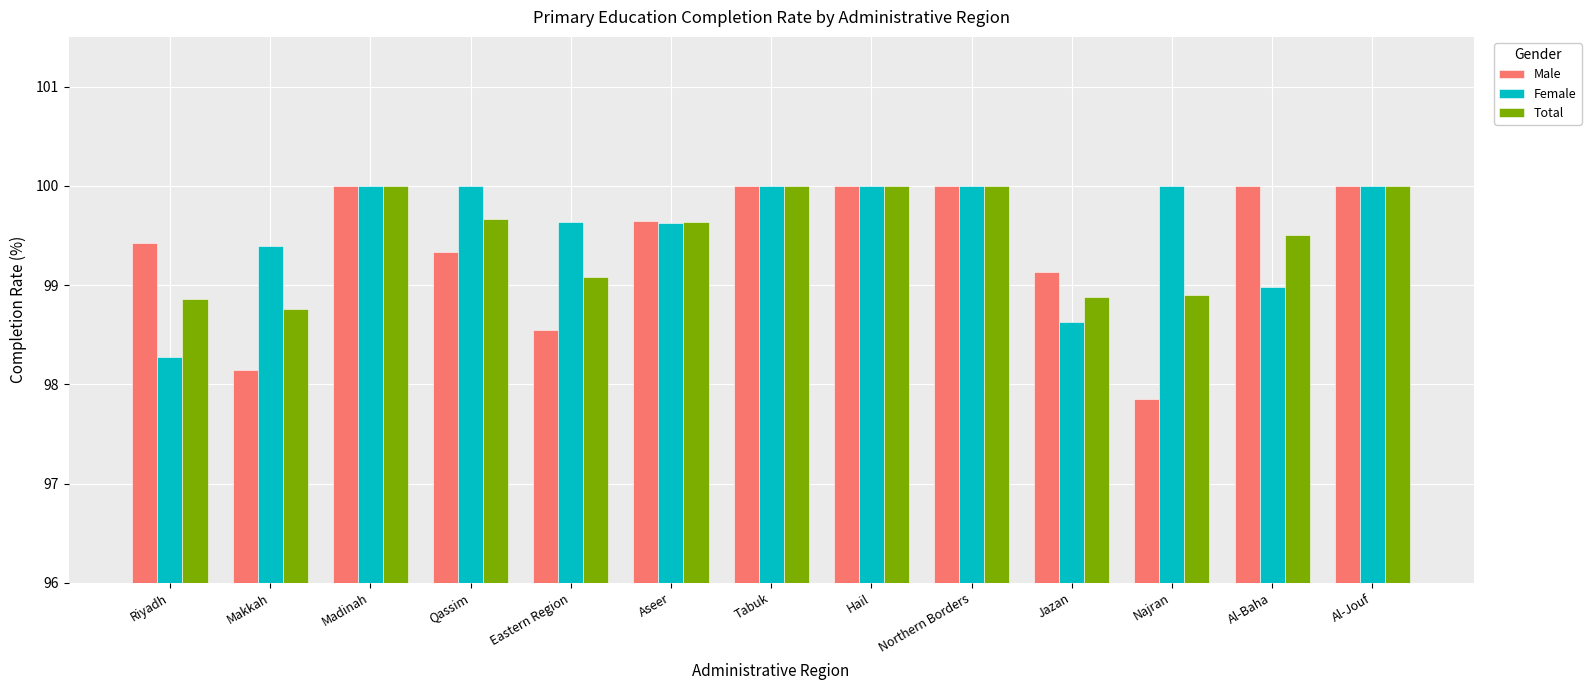

What are all the series names shown in the legend?

Male, Female, Total